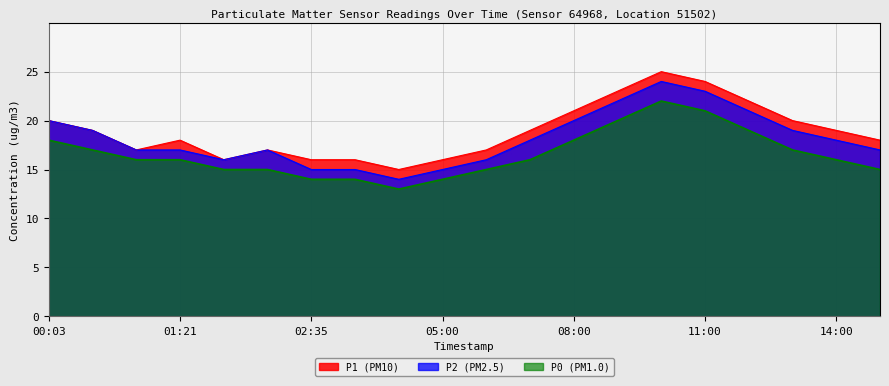

What is the difference between the highest and lowest values at 08:00?

3